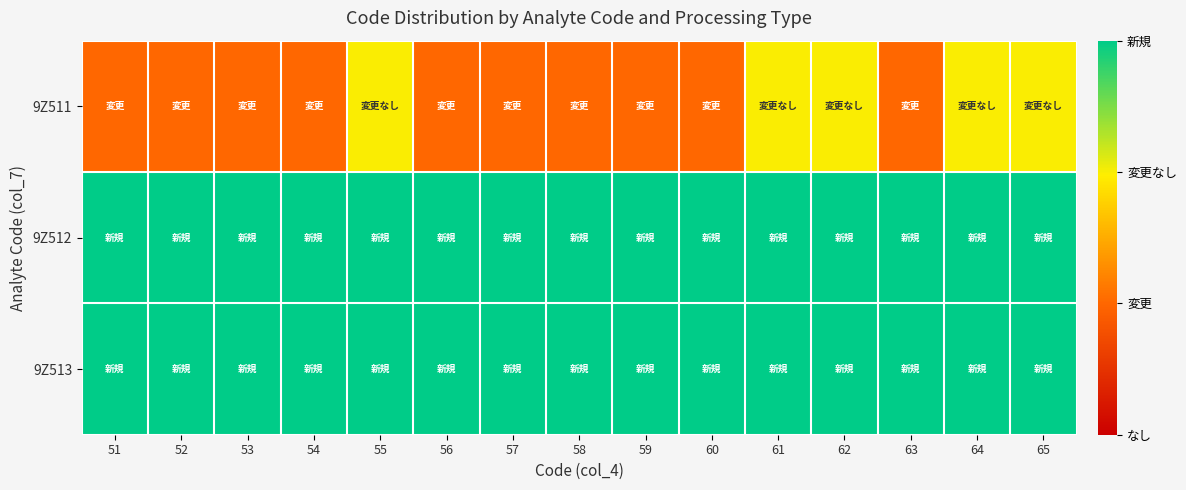

Which series changed the most between 53 and 54?

9Z511